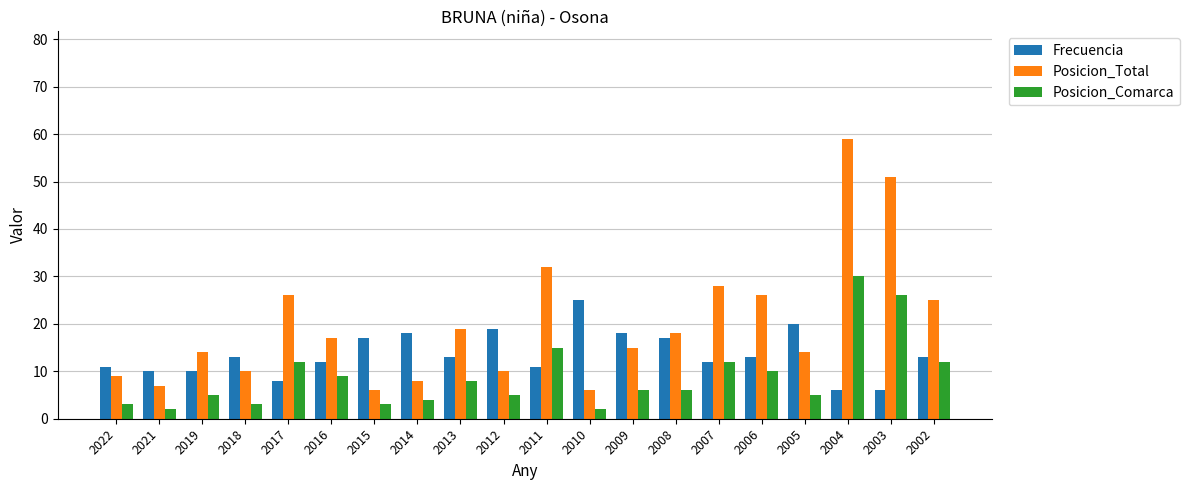

Read the Frecuencia value at 2006, to the nearest 10.

10